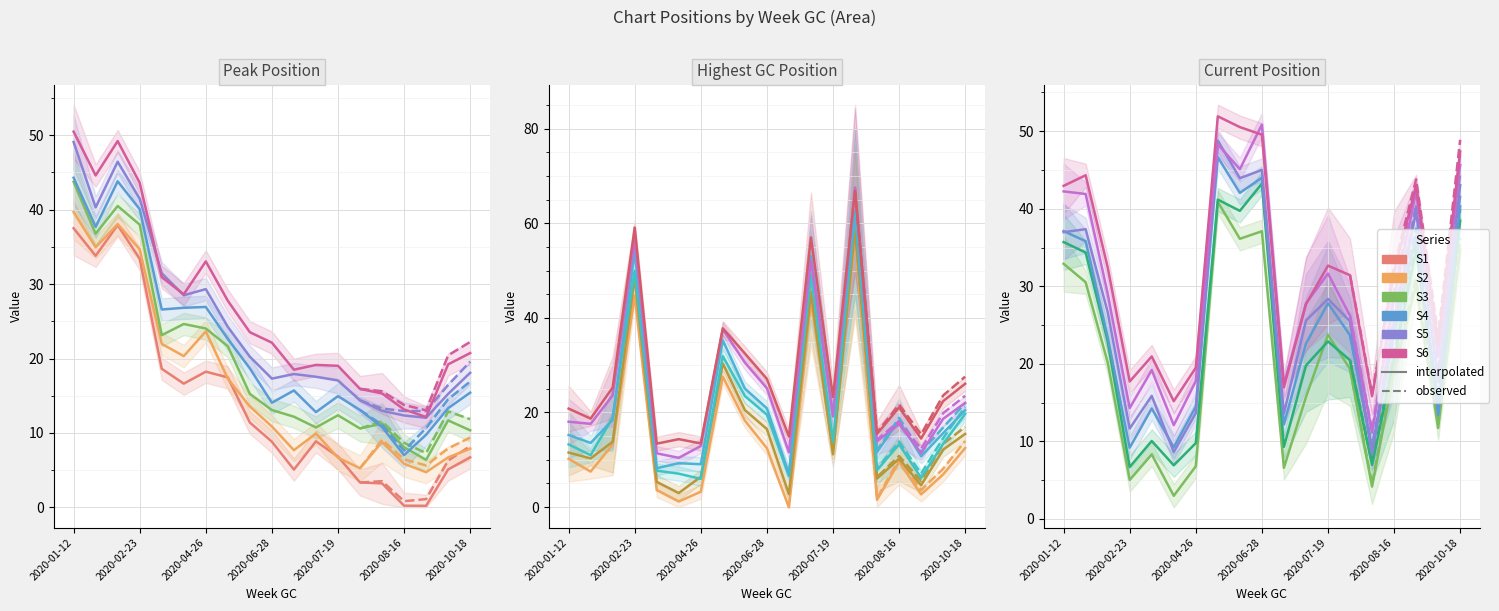

What is the difference between the maximum and minimum values in the S5 series?

39.7